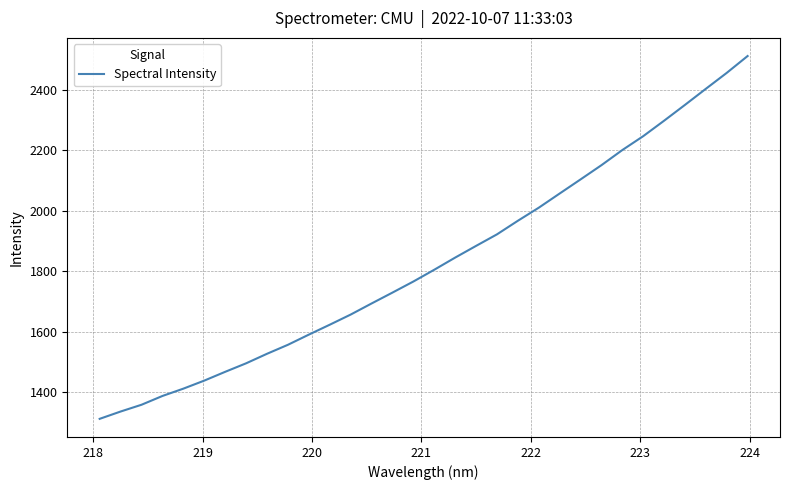

What is the difference between the maximum and minimum values?

1199.4